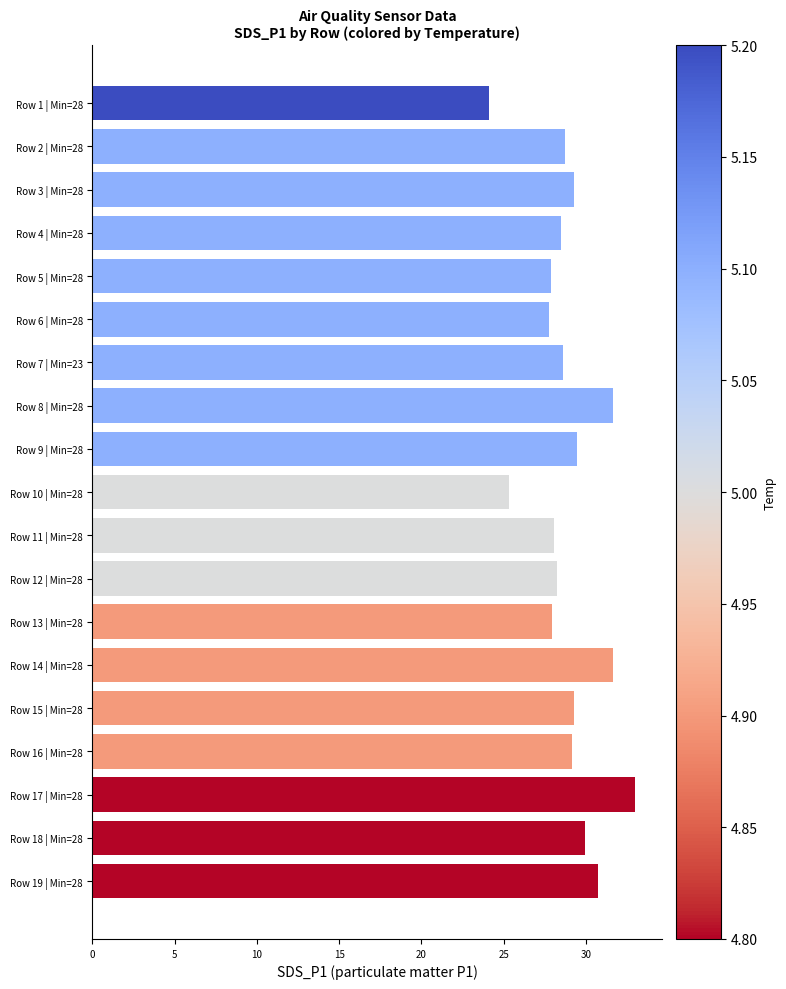

The value at Row 11 | Min=28 is 28.1. True or false?

True